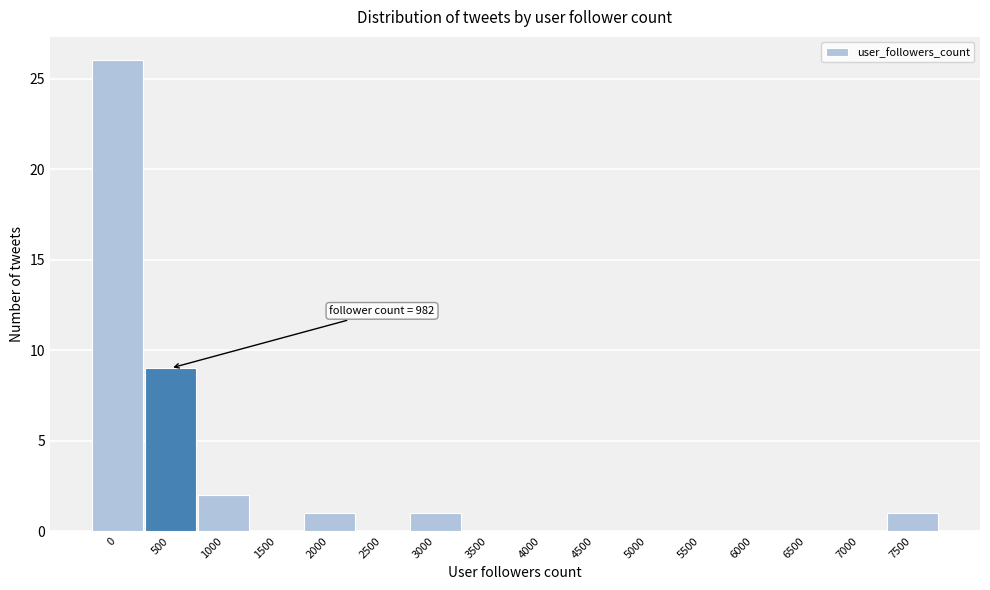

Reading right to left, extract all data points from this chart.

7500=1	7000=0	6500=0	6000=0	5500=0	5000=0	4500=0	4000=0	3500=0	3000=1	2500=0	2000=1	1500=0	1000=2	500=9	0=26